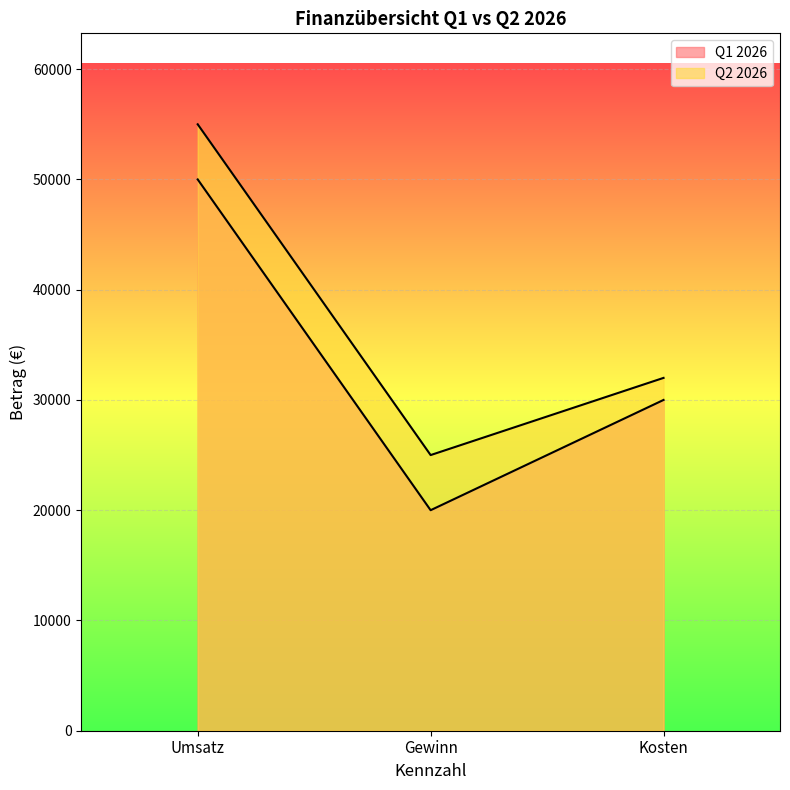

Between Umsatz and Gewinn, which series saw the biggest shift?

Q1 2026